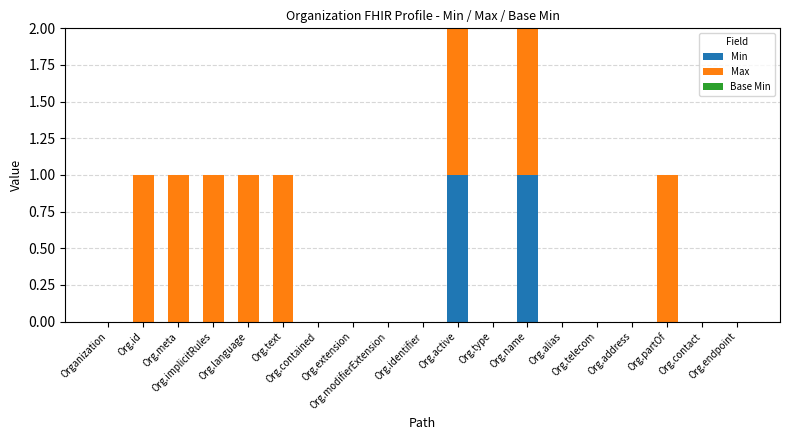

How many data points does each series have?

19